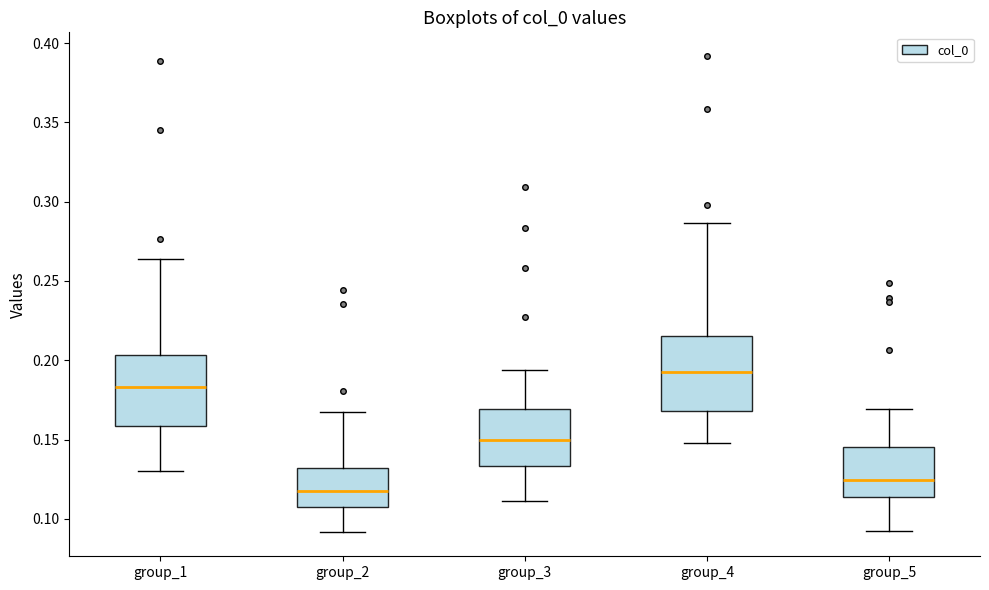

Reading left to right, read every box against the y-axis: the position of its median line, the range the box covers, and the ends of its whiskers. The values are not printed on the chart, so give them approximately, as read against the axis.

group_1: median 0.185, box 0.160 to 0.205, whiskers 0.130 to 0.265
group_2: median 0.115, box 0.105 to 0.130, whiskers 0.090 to 0.165
group_3: median 0.150, box 0.135 to 0.170, whiskers 0.110 to 0.195
group_4: median 0.190, box 0.170 to 0.215, whiskers 0.150 to 0.285
group_5: median 0.125, box 0.115 to 0.145, whiskers 0.090 to 0.170